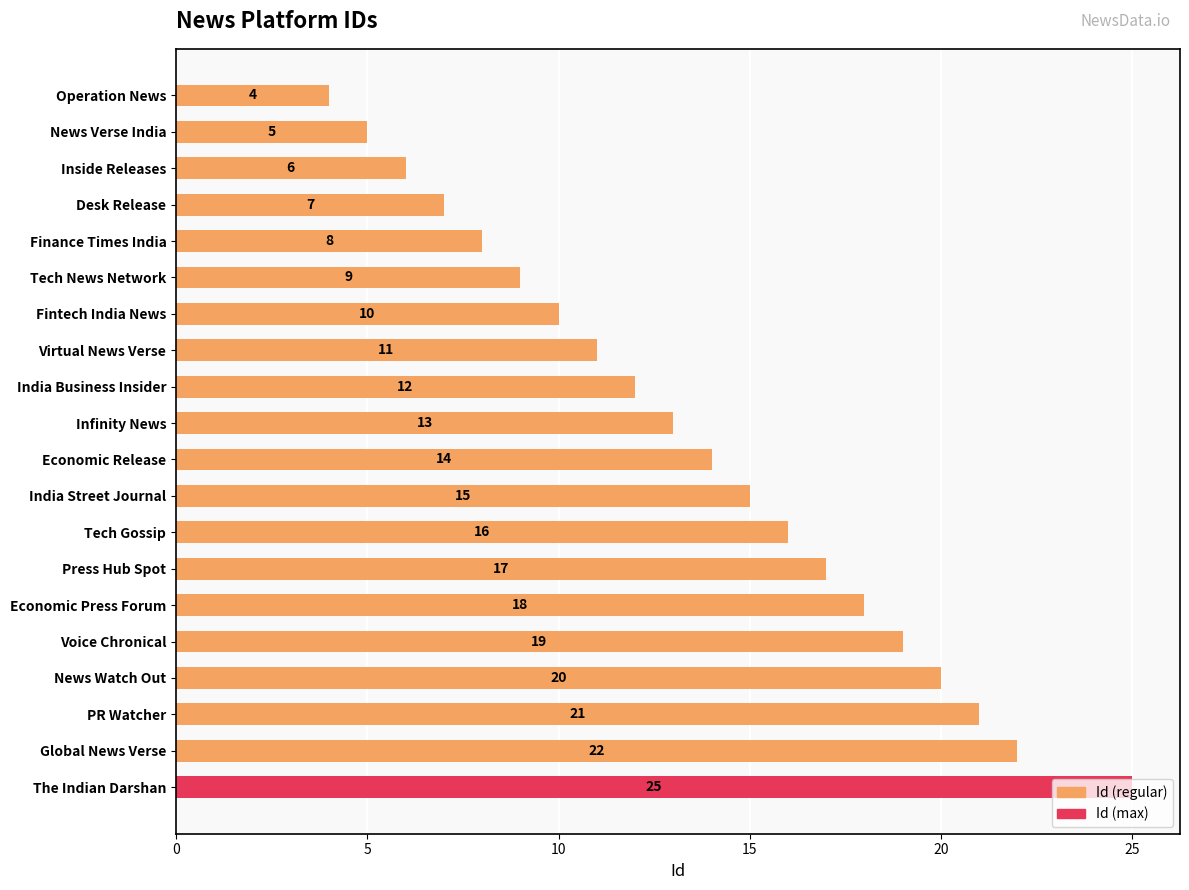

Count the number of data series in this chart.

1